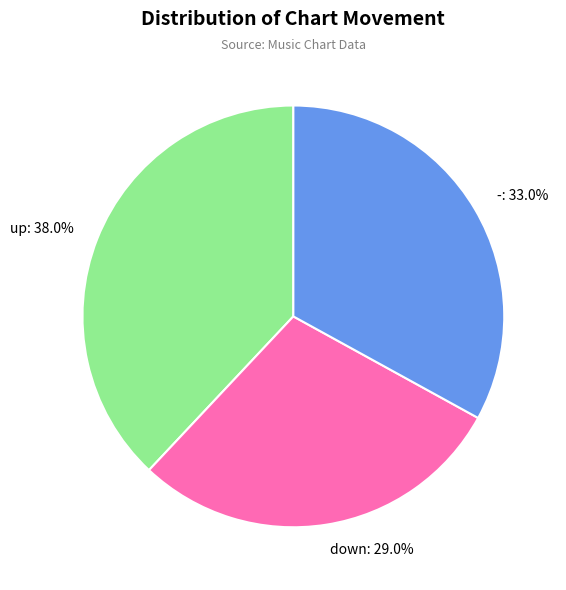

How many segments does this pie chart have?

3